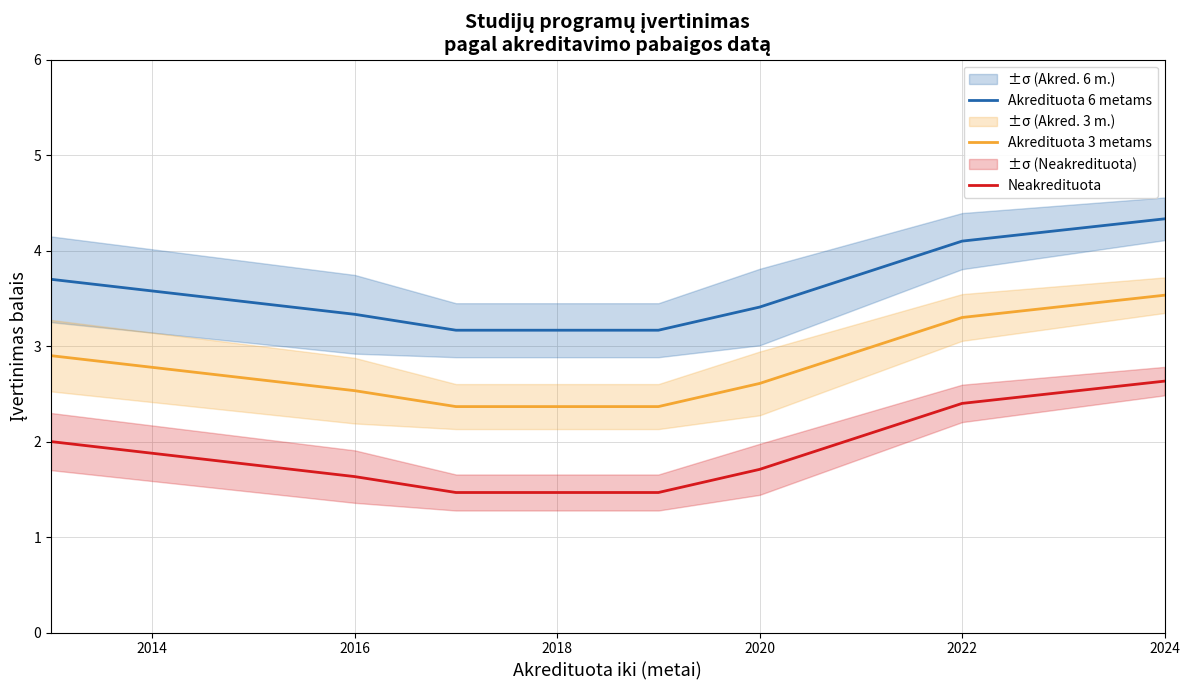

True or false: Neakredituota and Akredituota 6 metams cross at least once.

False